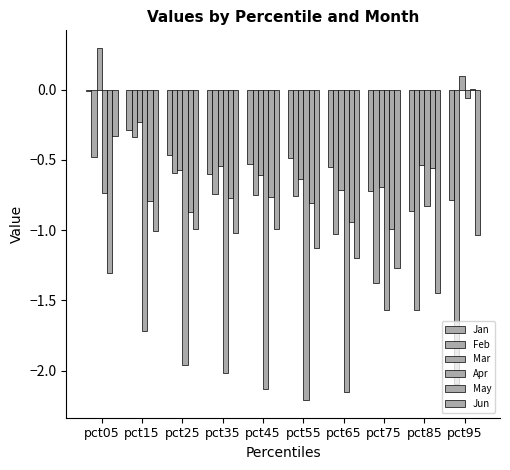

Reading right to left, what are all the values shown in this chart?

Jan: pct95=-0.8	pct85=-0.9	pct75=-0.7	pct65=-0.5	pct55=-0.5	pct45=-0.5	pct35=-0.6	pct25=-0.5	pct15=-0.3	pct05=-0.0
Feb: pct95=-2.1	pct85=-1.6	pct75=-1.4	pct65=-1.0	pct55=-0.8	pct45=-0.8	pct35=-0.7	pct25=-0.6	pct15=-0.3	pct05=-0.5
Mar: pct95=0.1	pct85=-0.5	pct75=-0.7	pct65=-0.7	pct55=-0.6	pct45=-0.6	pct35=-0.5	pct25=-0.6	pct15=-0.2	pct05=0.3
Apr: pct95=-0.1	pct85=-0.8	pct75=-1.6	pct65=-2.2	pct55=-2.2	pct45=-2.1	pct35=-2.0	pct25=-2.0	pct15=-1.7	pct05=-0.7
May: pct95=0.0	pct85=-0.6	pct75=-1.0	pct65=-0.9	pct55=-0.8	pct45=-0.8	pct35=-0.8	pct25=-0.9	pct15=-0.8	pct05=-1.3
Jun: pct95=-1.0	pct85=-1.4	pct75=-1.3	pct65=-1.2	pct55=-1.1	pct45=-1.0	pct35=-1.0	pct25=-1.0	pct15=-1.0	pct05=-0.3